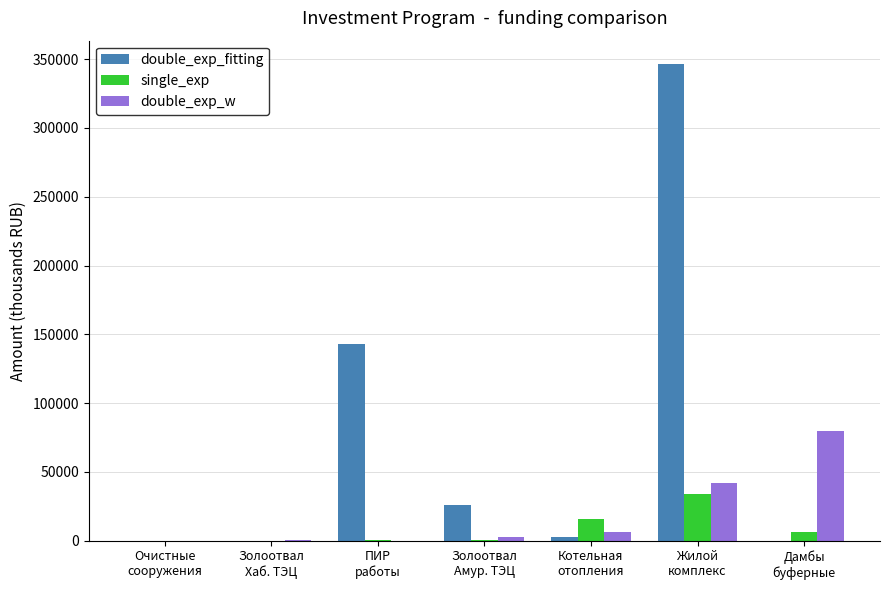

What is the total value across all series at ПИР
работы?

143093.4